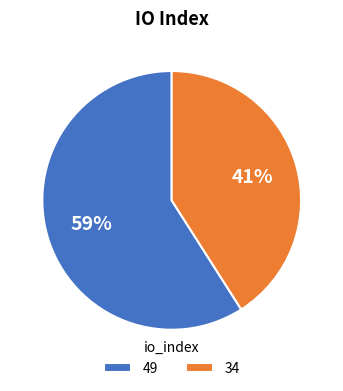

To the nearest percent, what is the difference between the largest and smallest slice percentages?

18%